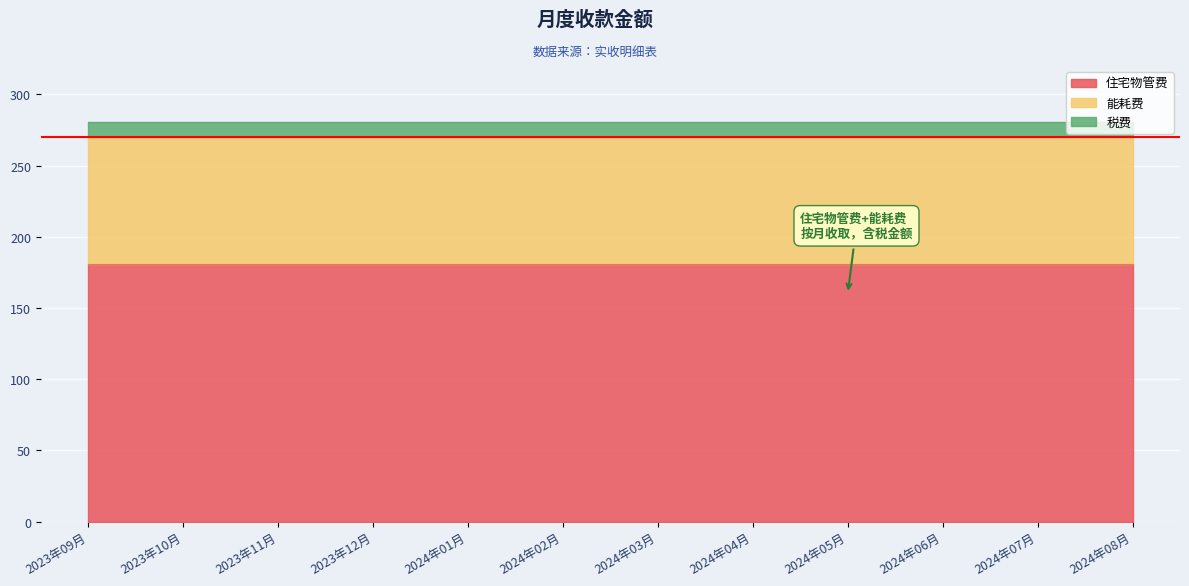

True or false: 住宅物管费 has a value of 239.8 at 2023年10月.

False